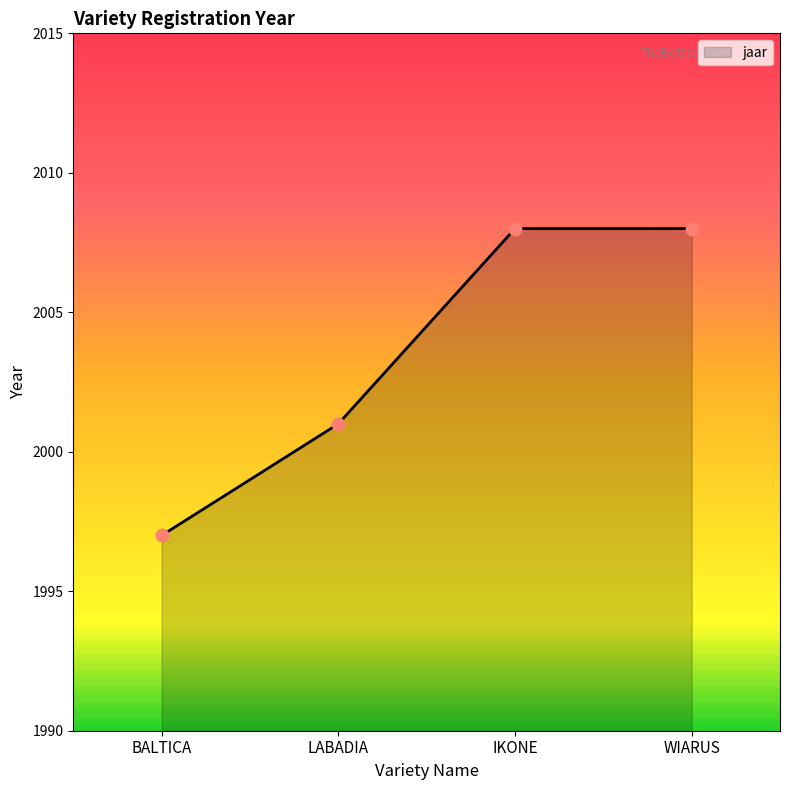

Which has a higher value, IKONE or LABADIA?

IKONE